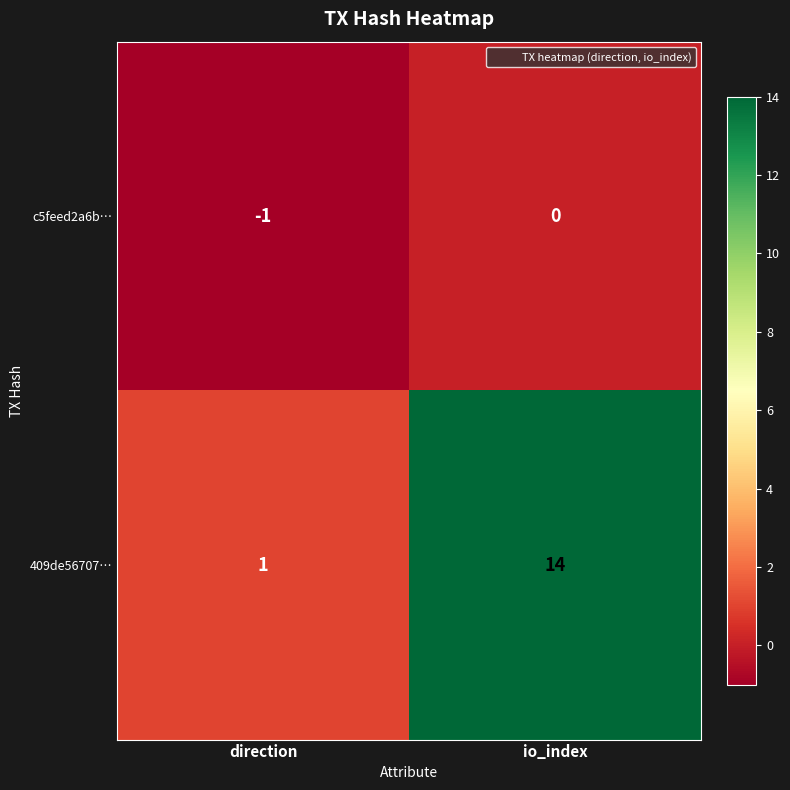

At how many categories does at least one series exceed 10?

1